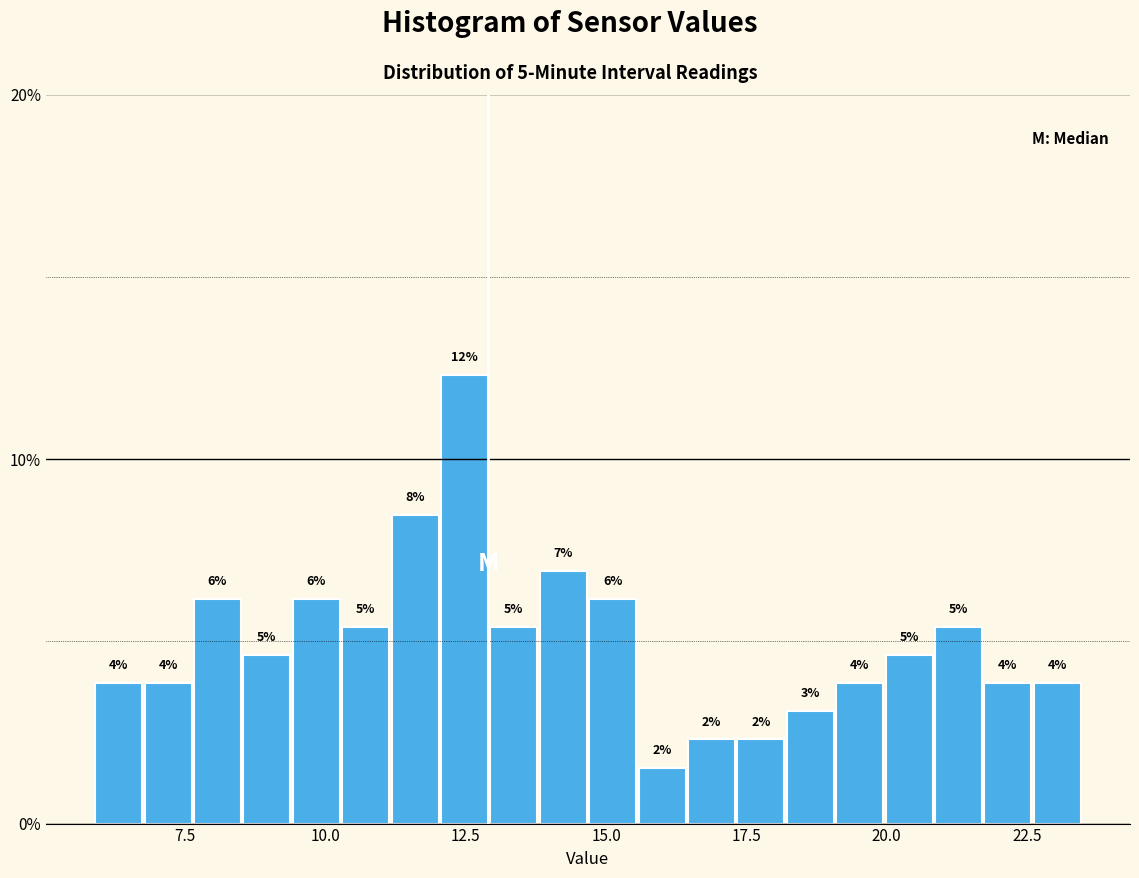

Read against the x-axis, roughly where is the centre of the tallest bar?

12.5